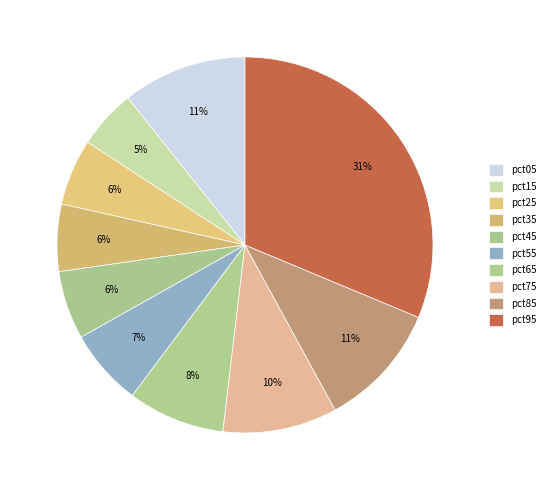

Is pct15 the majority of the pie?

No